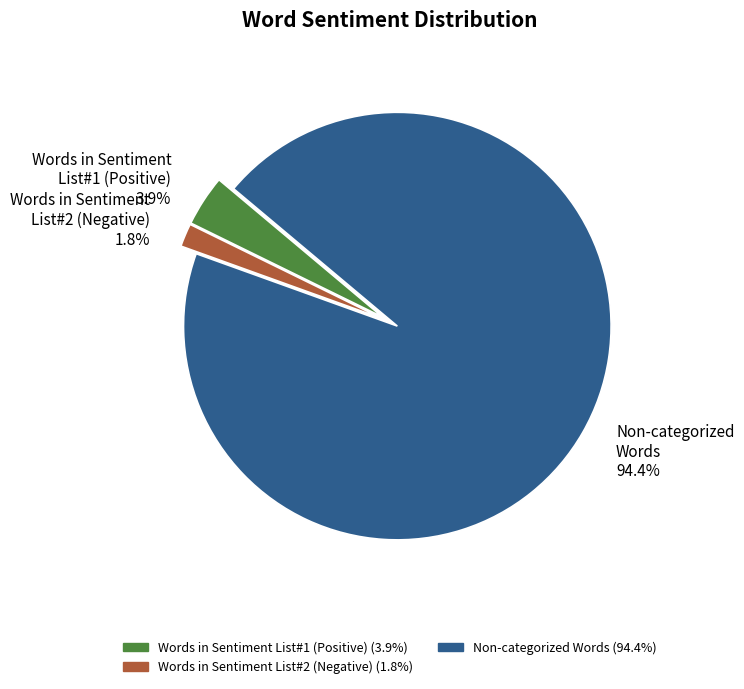

How many slices are in this pie chart?

3